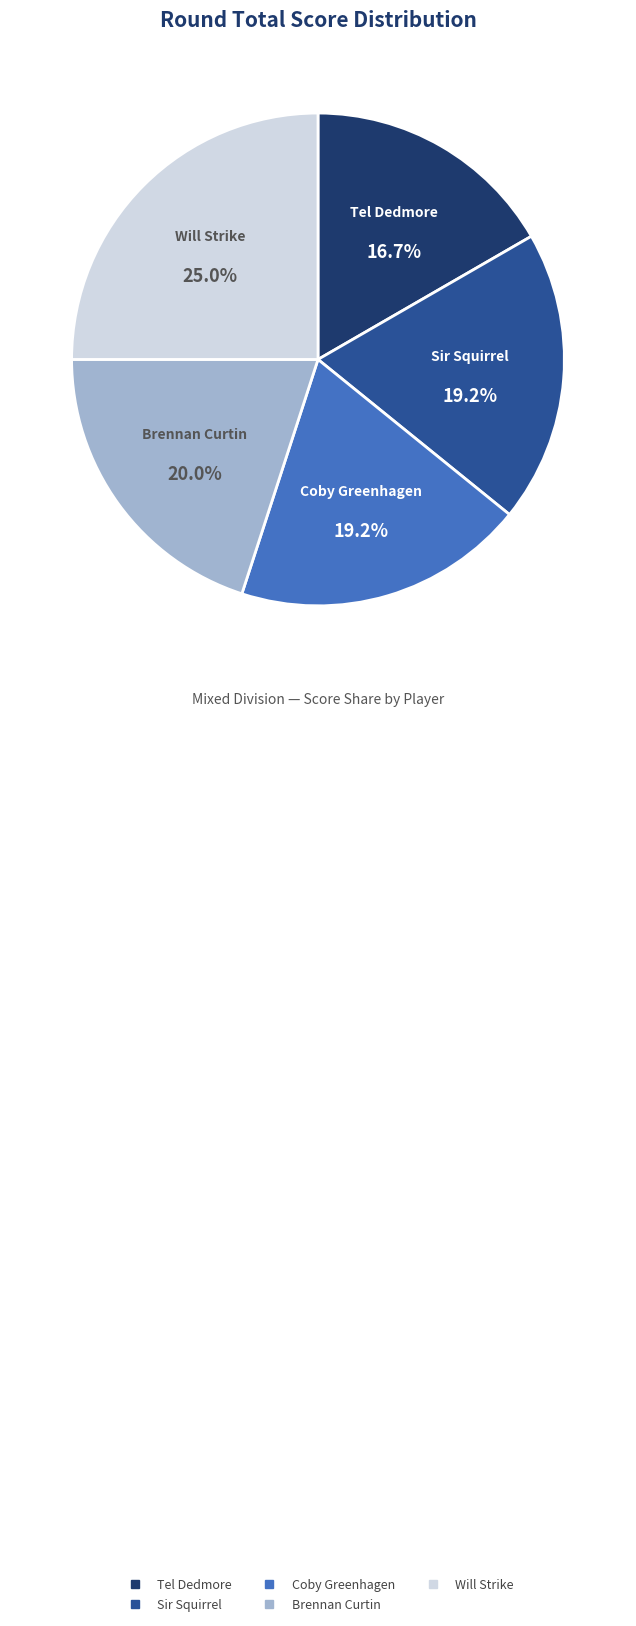

Approximately how many times larger is the value at Coby Greenhagen compared to Will Strike?

0.8